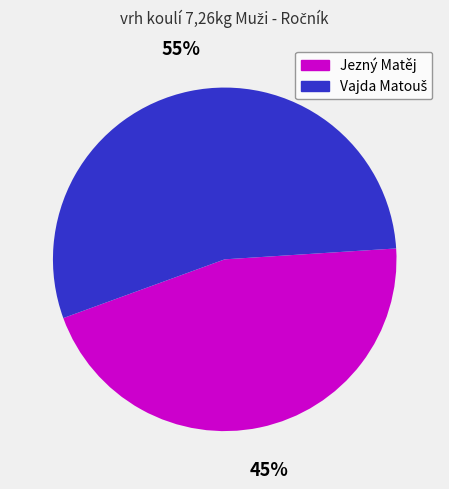

How many slices are in this pie chart?

2